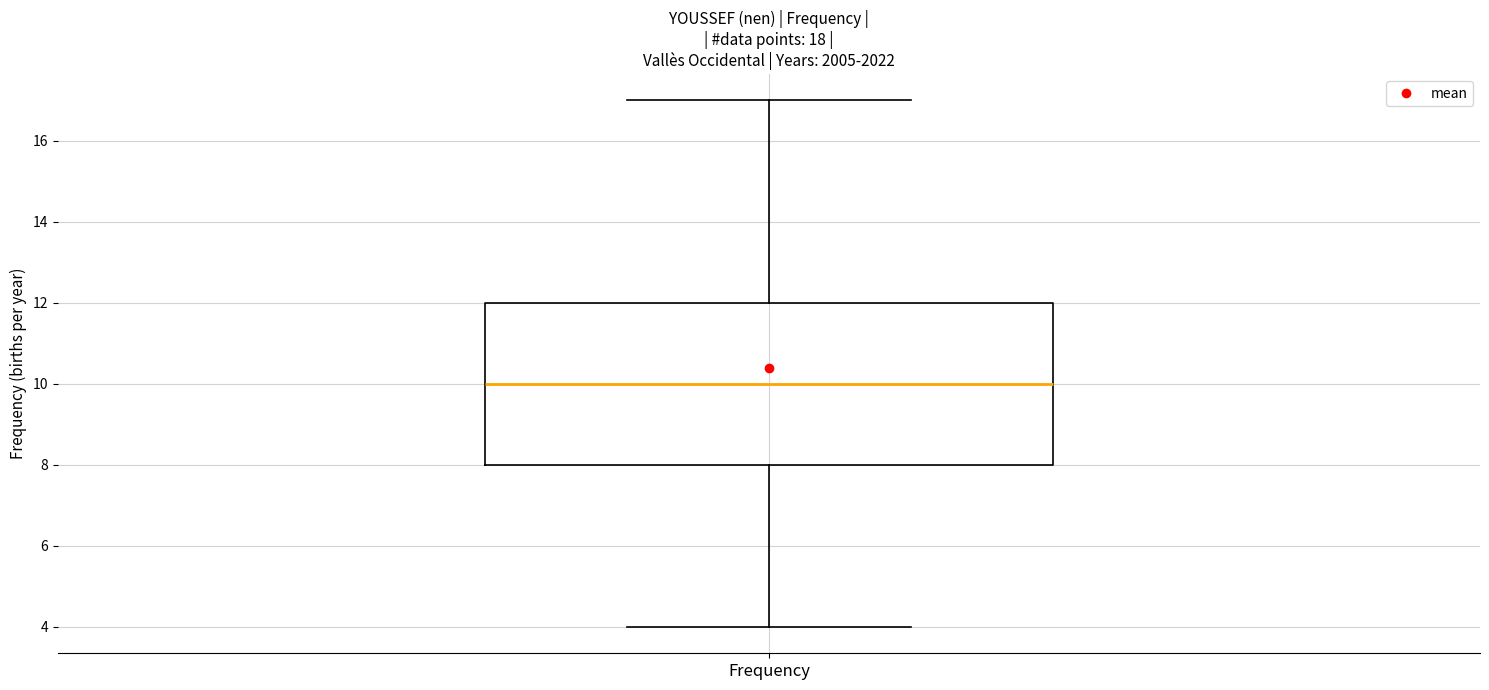

Read this box plot against the y-axis: the position of the median line, the range covered by the box, and the ends of both whiskers. The values are not printed on the chart, so give them approximately, as read against the axis.

median 10, box 8 to 12, whiskers 4 to 17